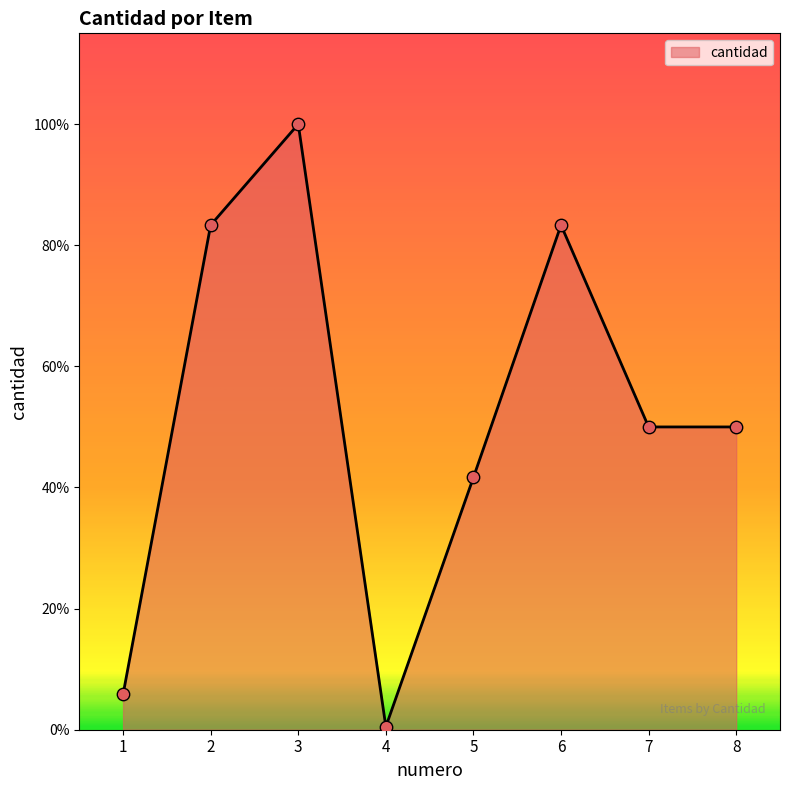

What is the change in value from 1 to 3?

+565